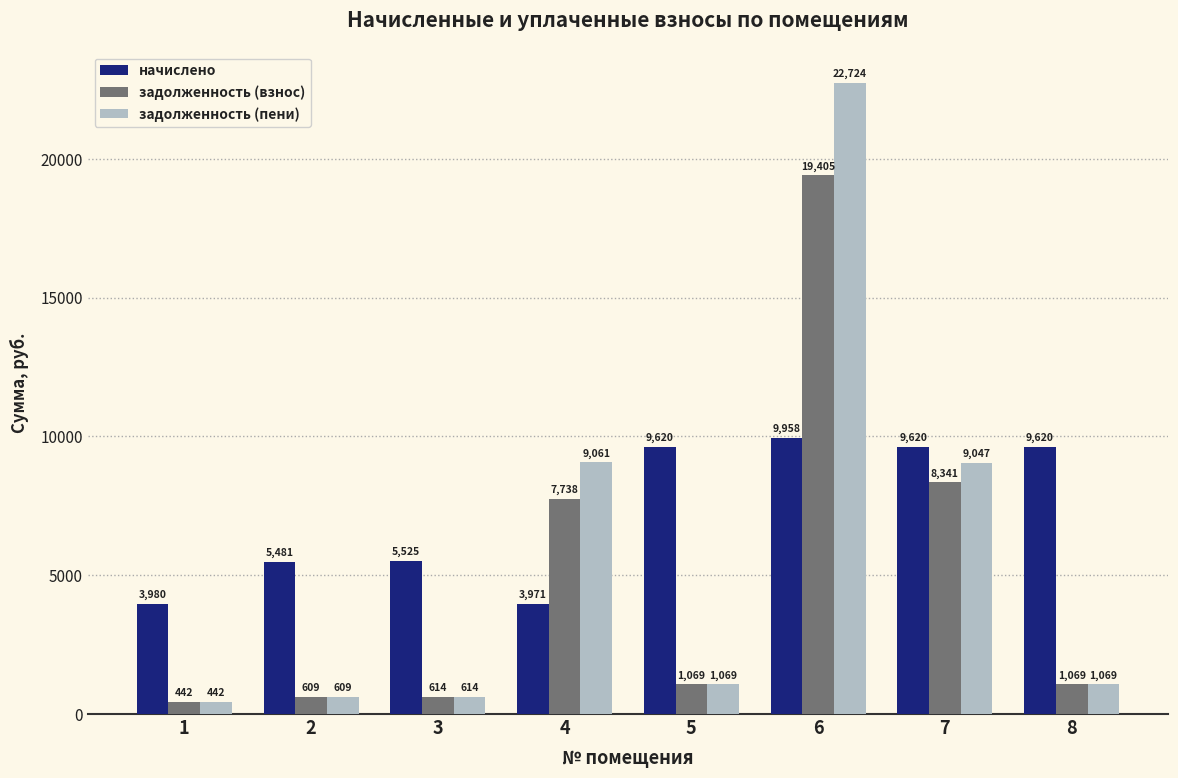

What is the value of the задолженность (взнос) bar at the 6th from the left?

19404.5